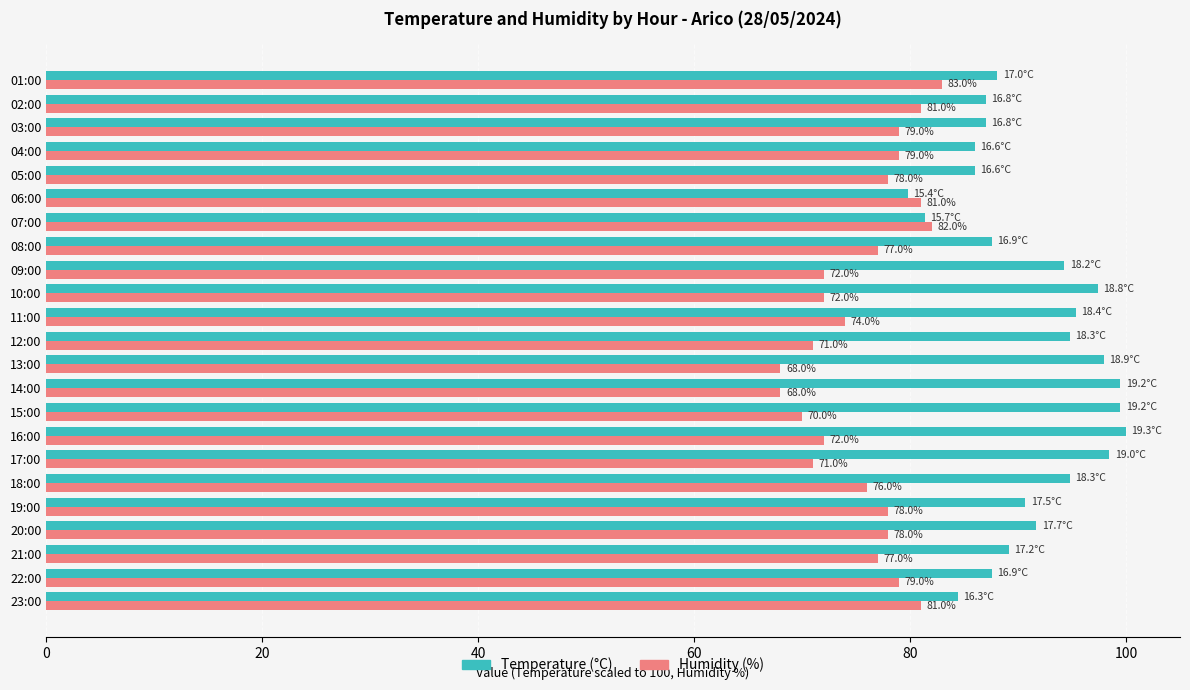

List the series in order of their overall mean, lowest first.

Humidity (%), Temperature (°C)